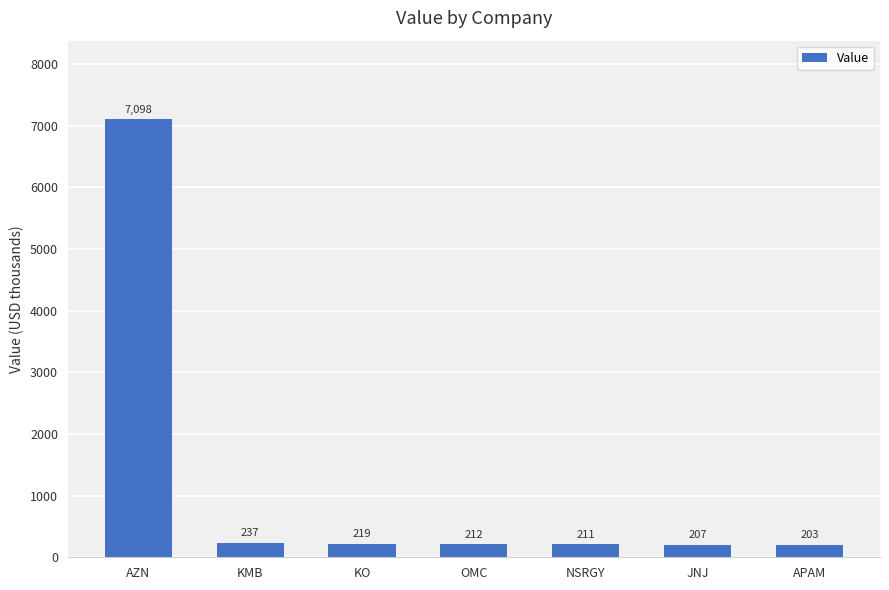

Between JNJ and KMB, which is larger?

KMB